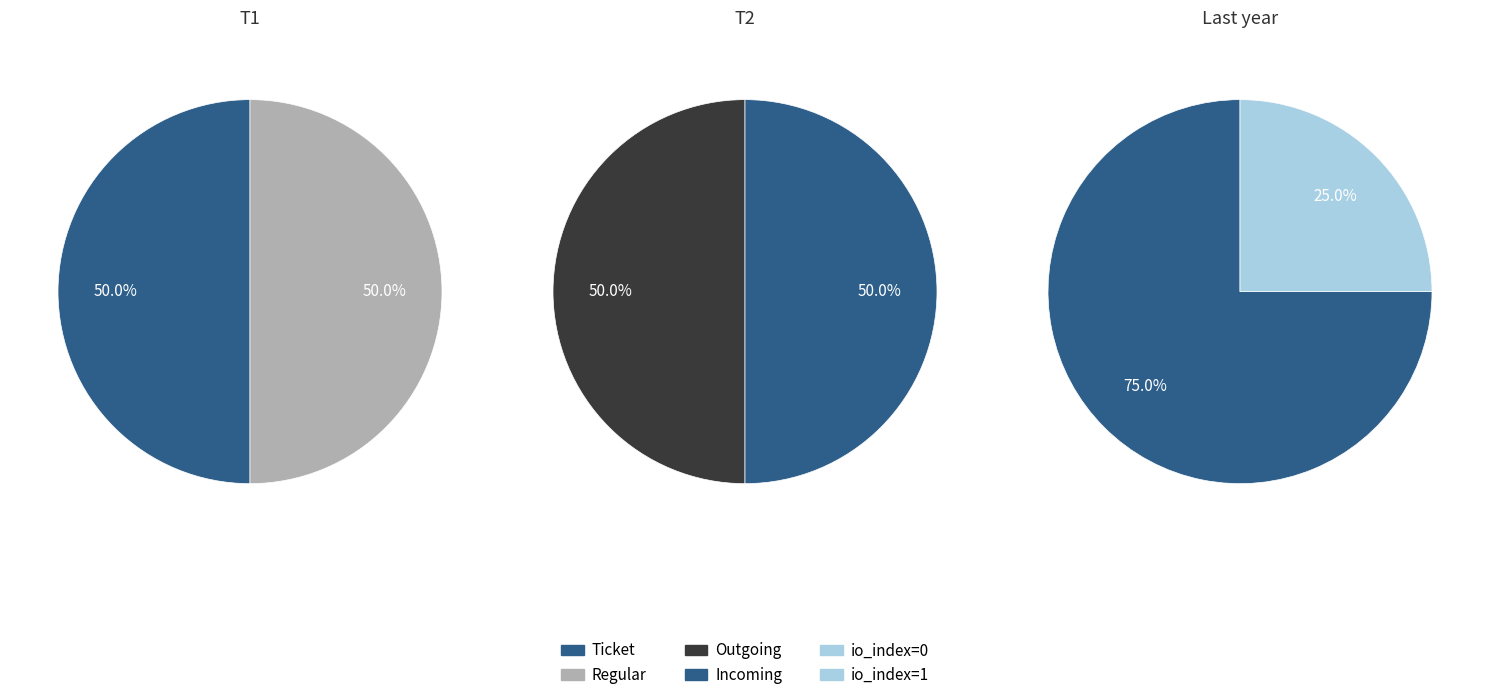

How many slices are in this pie chart?

2